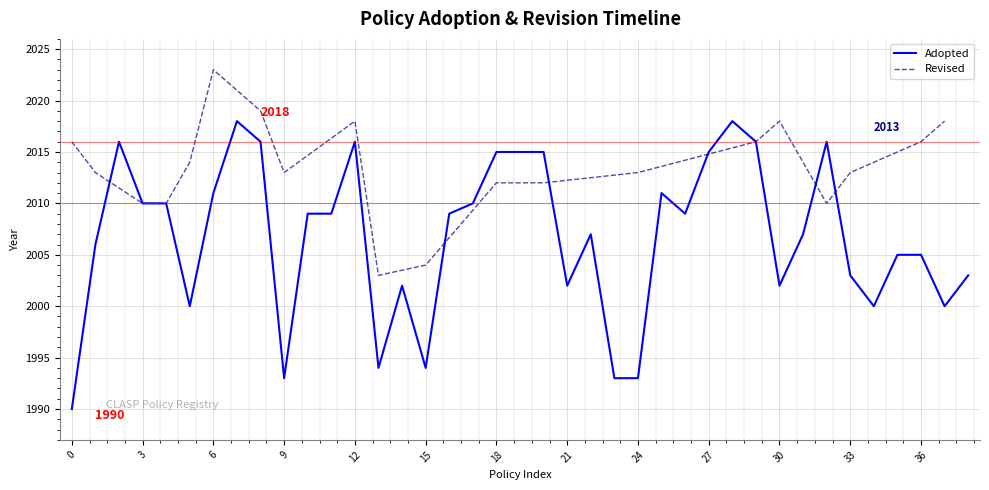

What is the sum of all values?

78306